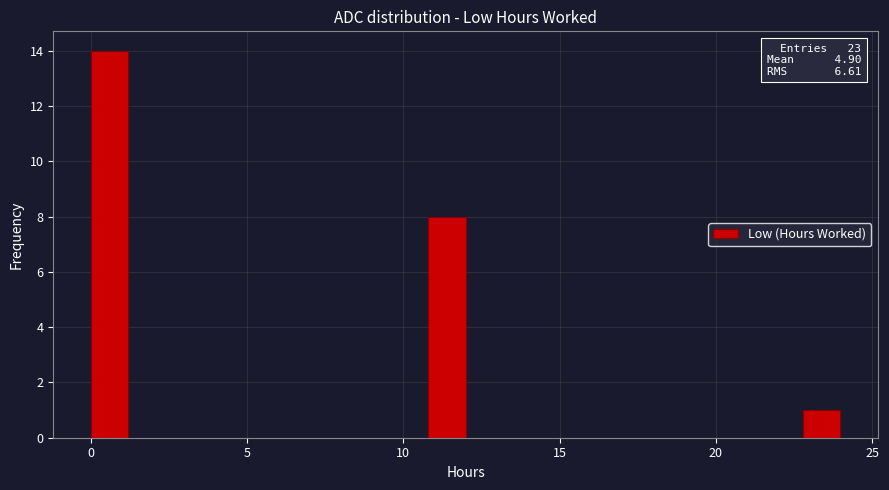

Read against the x-axis, roughly where is the centre of the tallest bar?

0.5